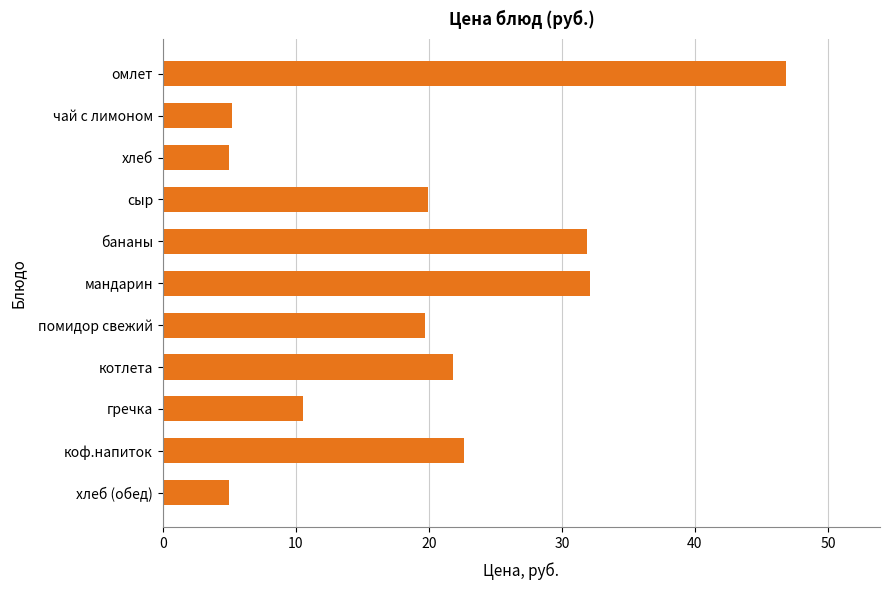

Does the chart contain any negative values?

No